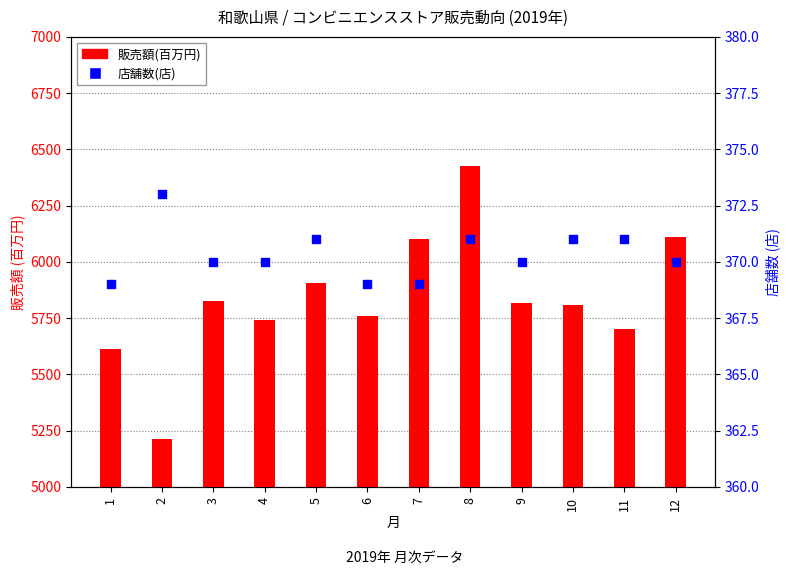

Is the value of 販売額(百万円) at 1 greater than the value of 店舗数 at 7?

Yes